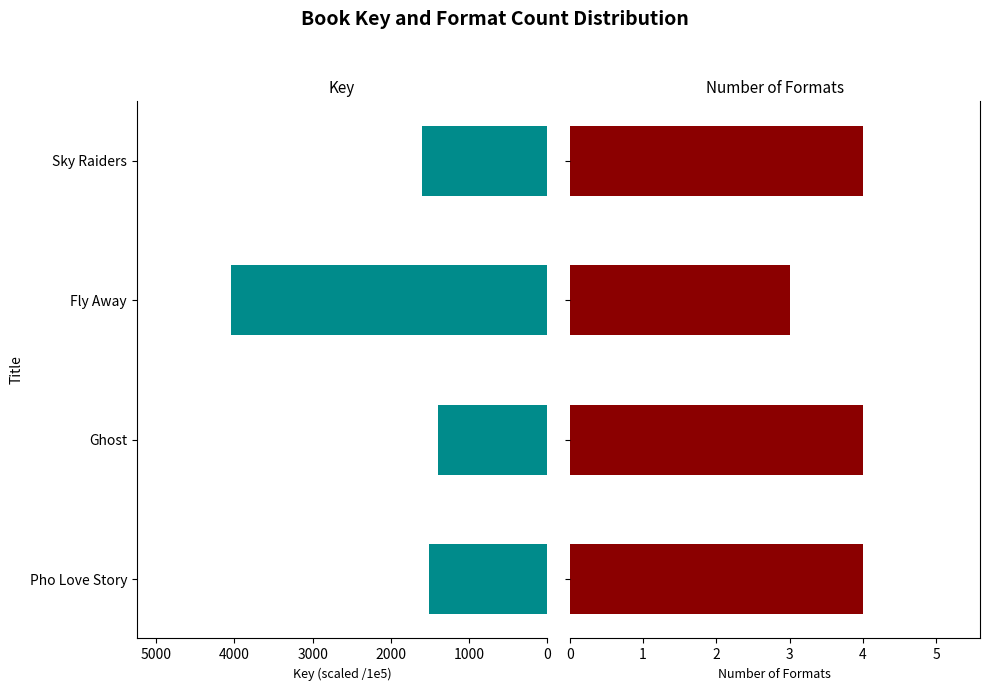

Rank the series by their maximum value, from highest to lowest.

Key (scaled /1e5), Number of Formats